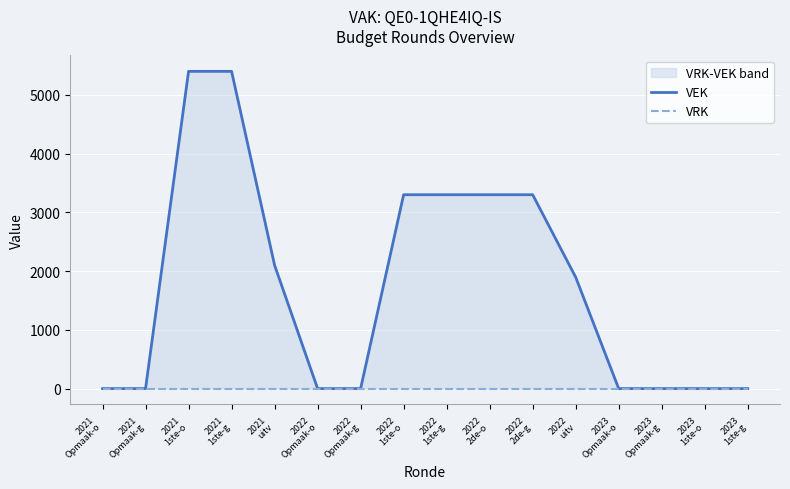

Reading left to right, transcribe all the data shown in this chart.

VEK: 2021
Opmaak-o=0	2021
Opmaak-g=0	2021
1ste-o=5400	2021
1ste-g=5400	2021
uitv=2100	2022
Opmaak-o=0	2022
Opmaak-g=0	2022
1ste-o=3300	2022
1ste-g=3300	2022
2de-o=3300	2022
2de-g=3300	2022
uitv=1896	2023
Opmaak-o=0	2023
Opmaak-g=0	2023
1ste-o=0	2023
1ste-g=0
VRK: 2021
Opmaak-o=0	2021
Opmaak-g=0	2021
1ste-o=0	2021
1ste-g=0	2021
uitv=0	2022
Opmaak-o=0	2022
Opmaak-g=0	2022
1ste-o=0	2022
1ste-g=0	2022
2de-o=0	2022
2de-g=0	2022
uitv=0	2023
Opmaak-o=0	2023
Opmaak-g=0	2023
1ste-o=0	2023
1ste-g=0